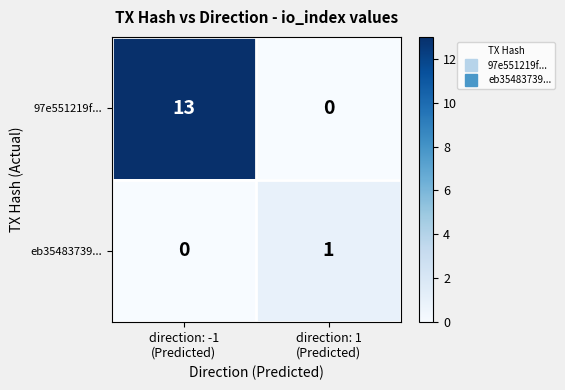

Which series has the largest range (max minus min)?

97e551219f...